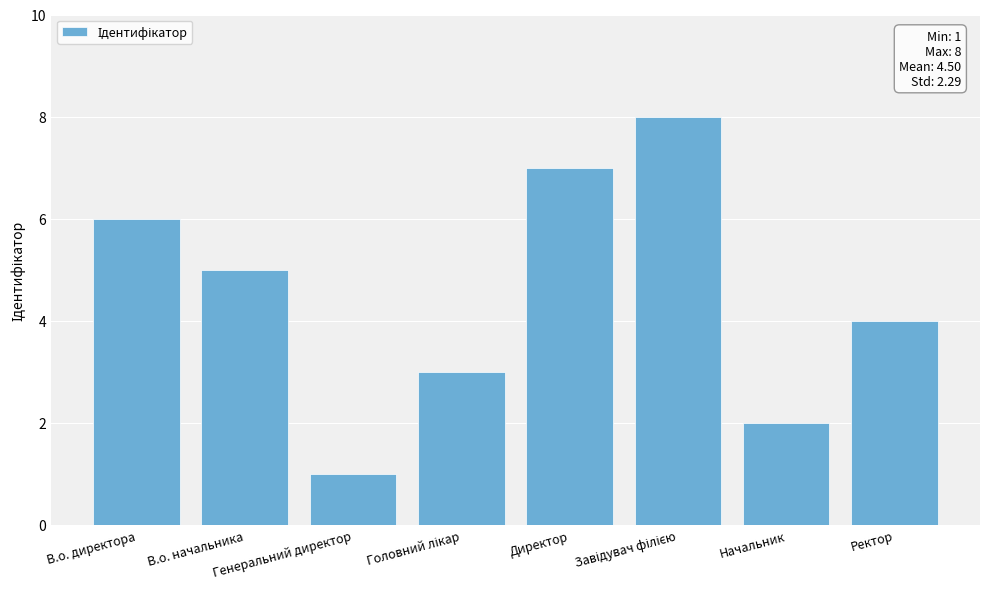

What is the value of the 3rd bar from the left?

1